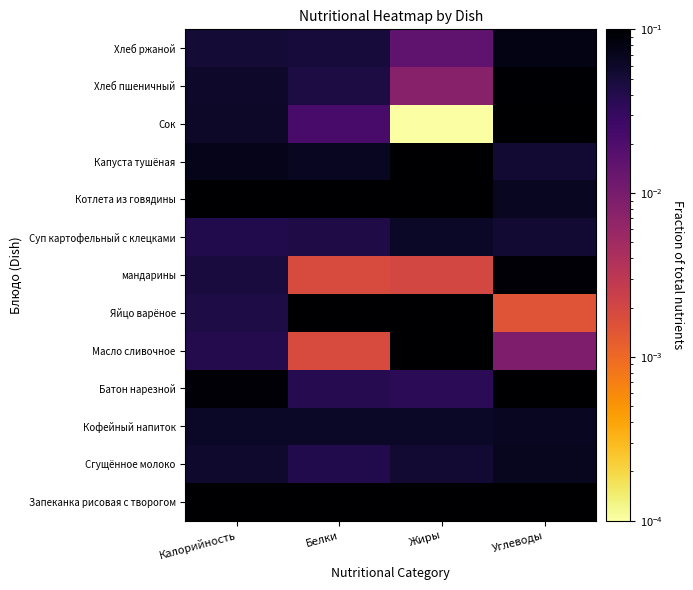

Which series has the largest total across all categories?

Котлета из говядины